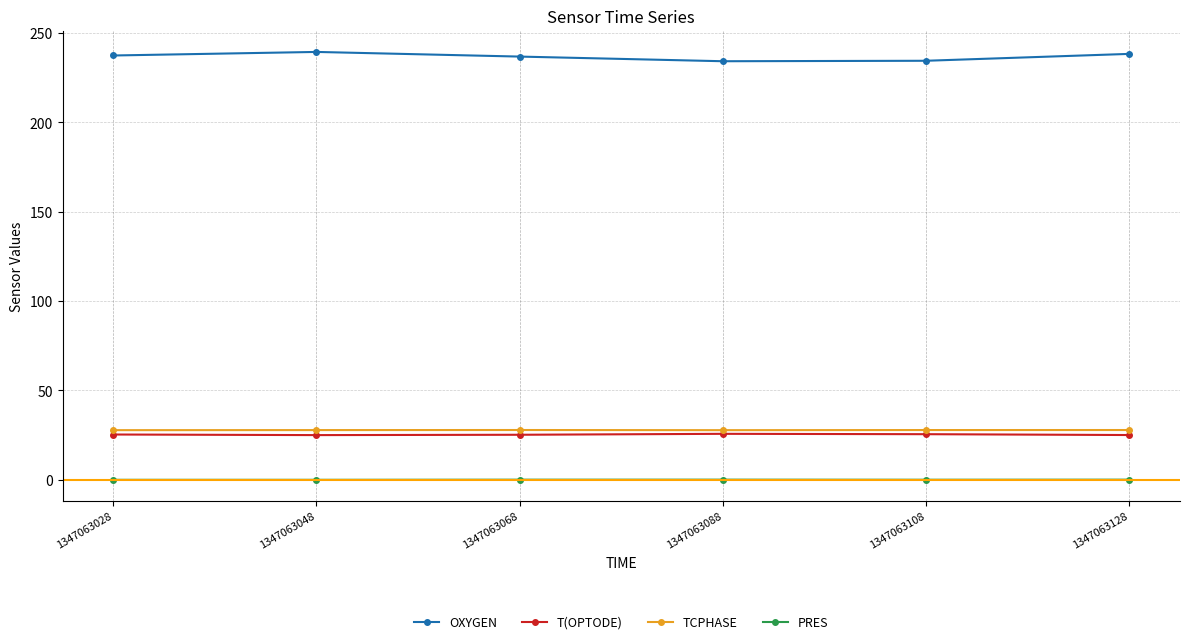

Is the value of PRES at 1347063128 greater than the value of TCPHASE at 1347063048?

No